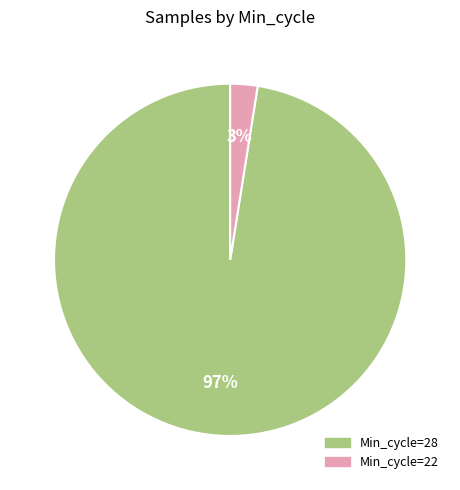

Is there a majority slice in this chart?

Yes